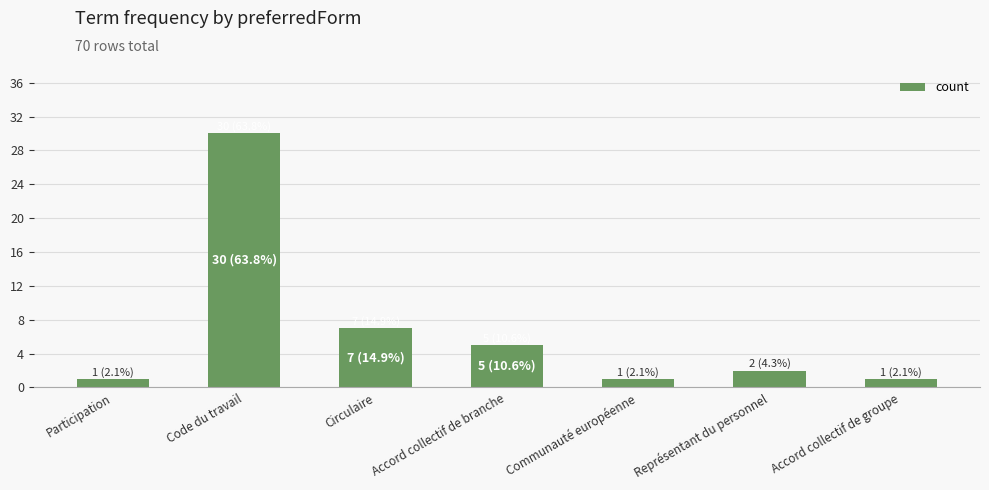

How many bars are there in total?

7